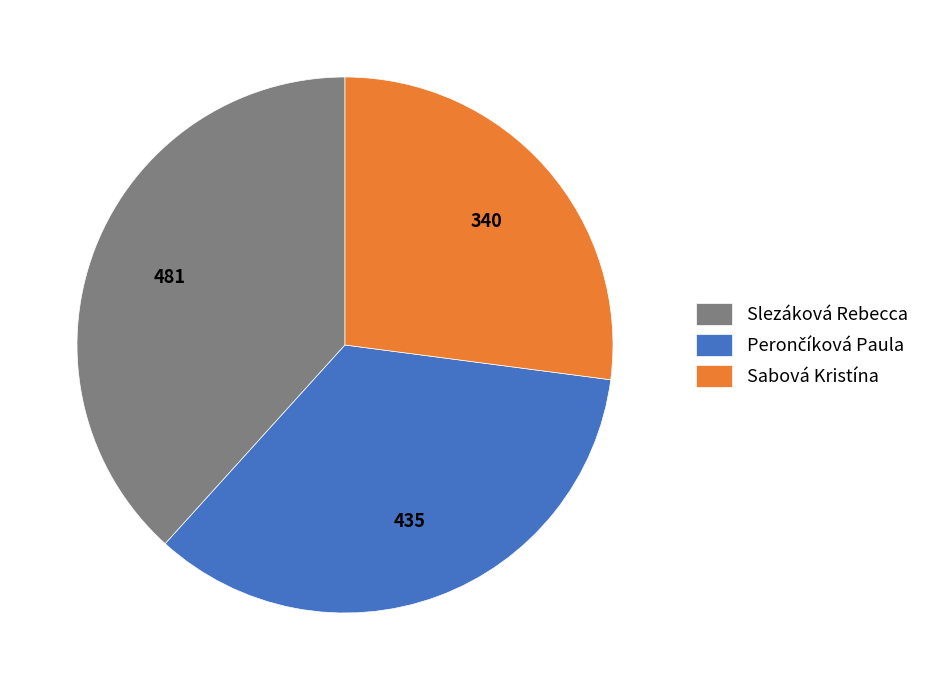

Is it true that Slezáková Rebecca is 38% of the pie?

True